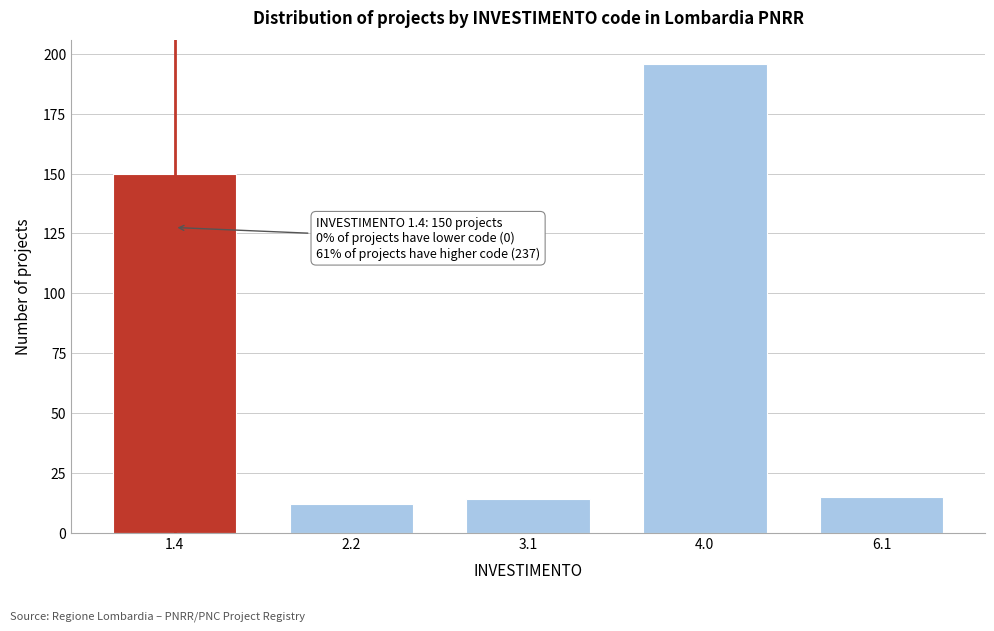

Reading left to right, list all the values displayed in this chart.

1.4=150	2.2=12	3.1=14	4.0=196	6.1=15